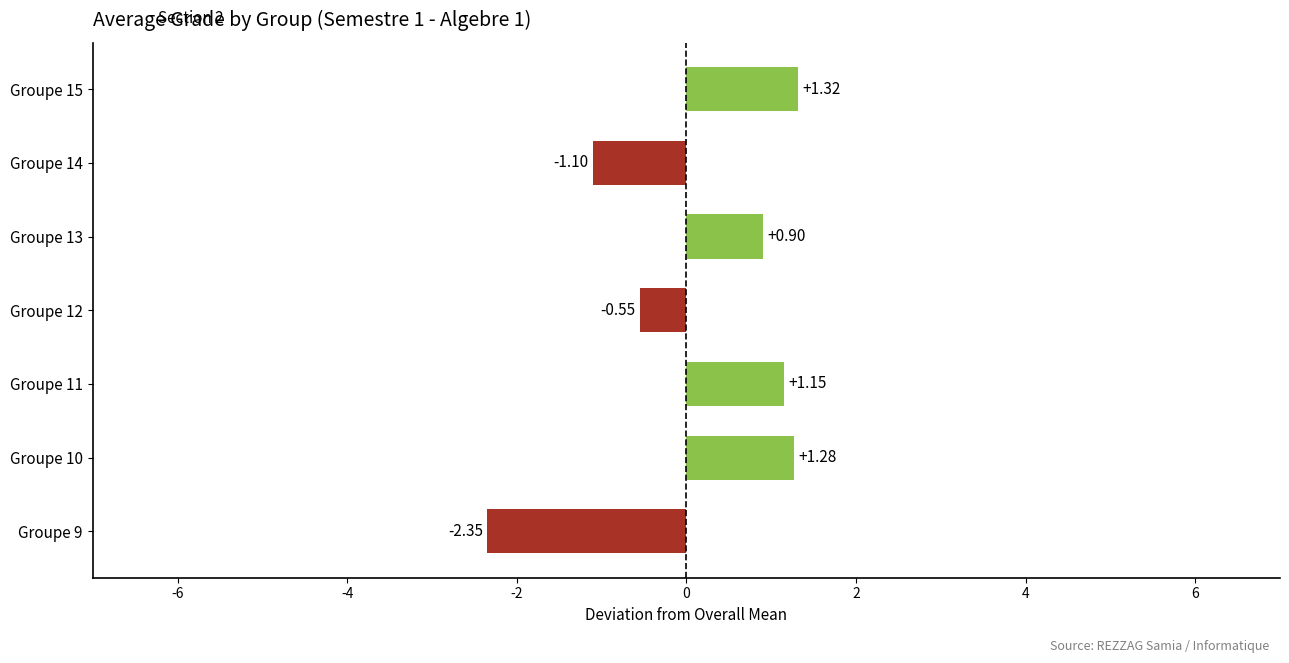

What is the difference between the maximum and second lowest values?

2.4